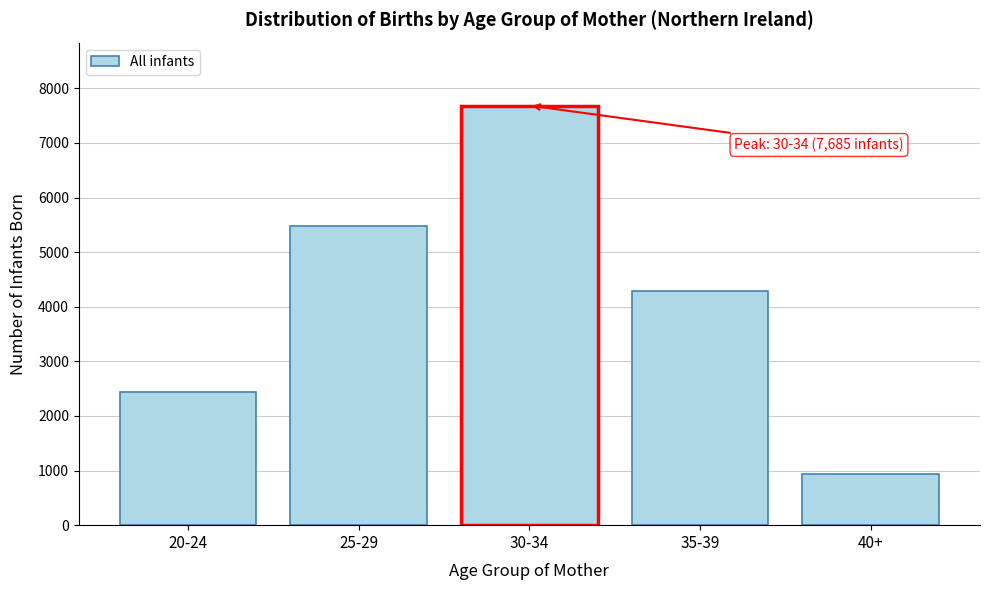

Reading left to right, list all the values displayed in this chart.

20-24=2443	25-29=5479	30-34=7685	35-39=4281	40+=933